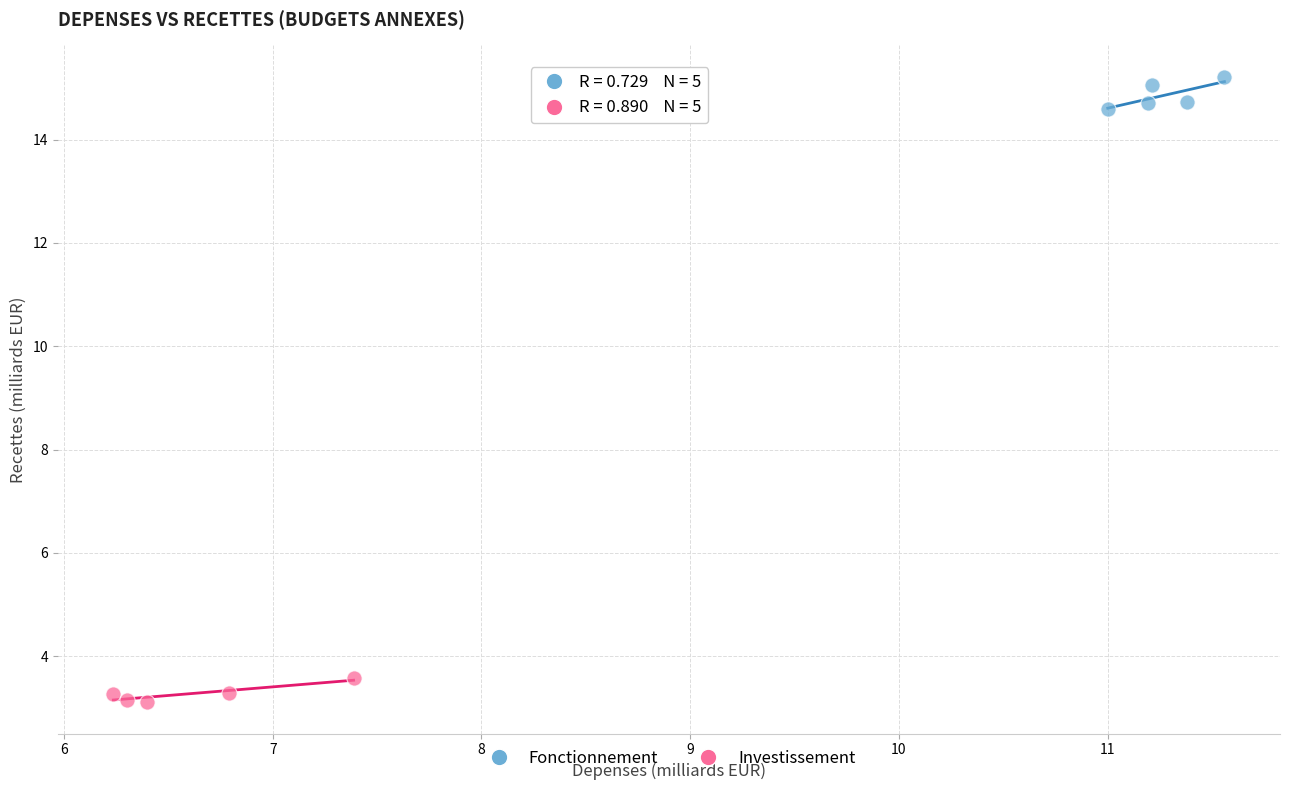

Which series contains the highest Y value?

Fonctionnement